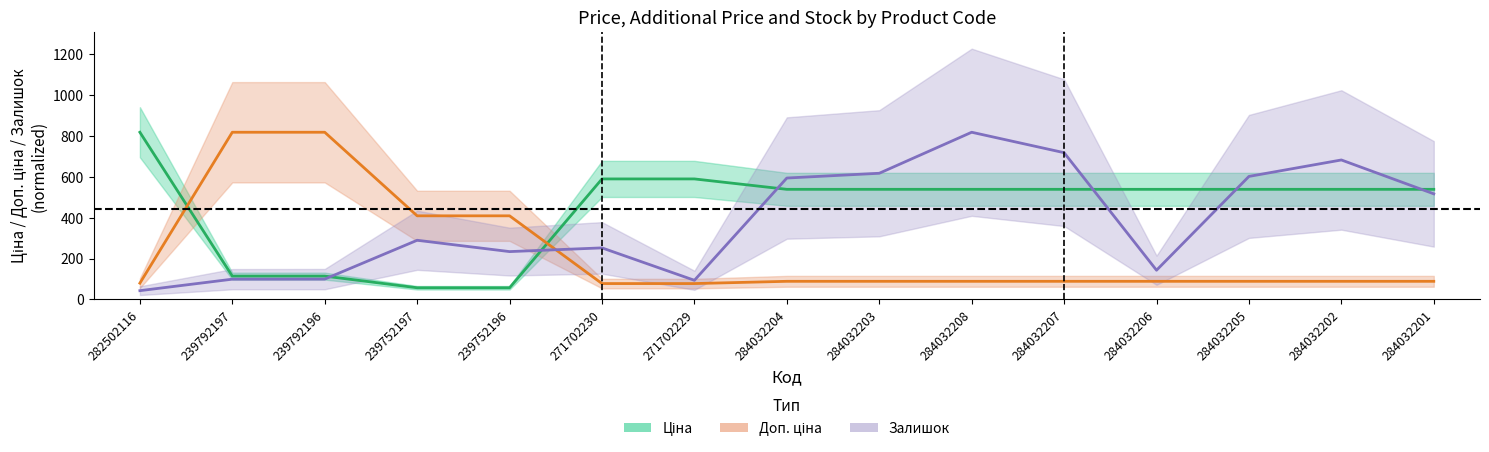

Which category has the highest value in the Залишок series?

284032208